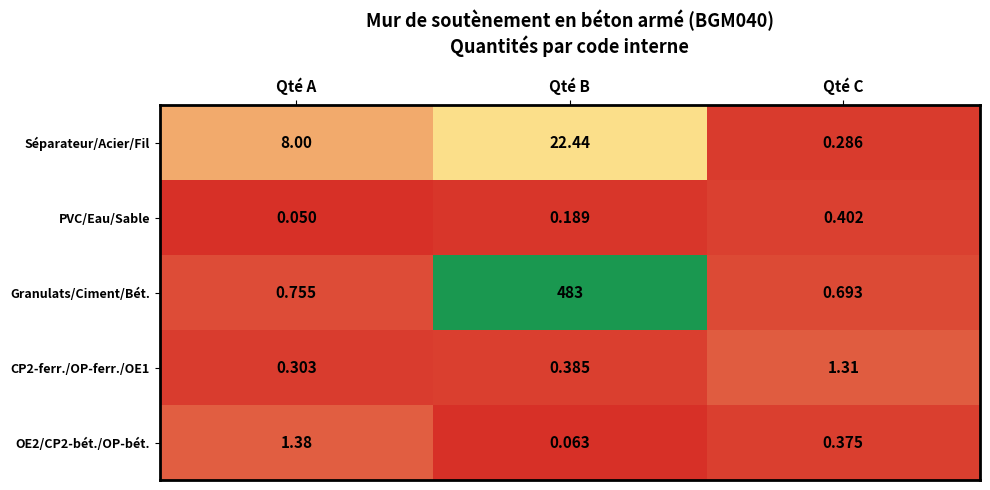

Between Qté A and Qté C, which series saw the biggest shift?

Séparateur/Acier/Fil